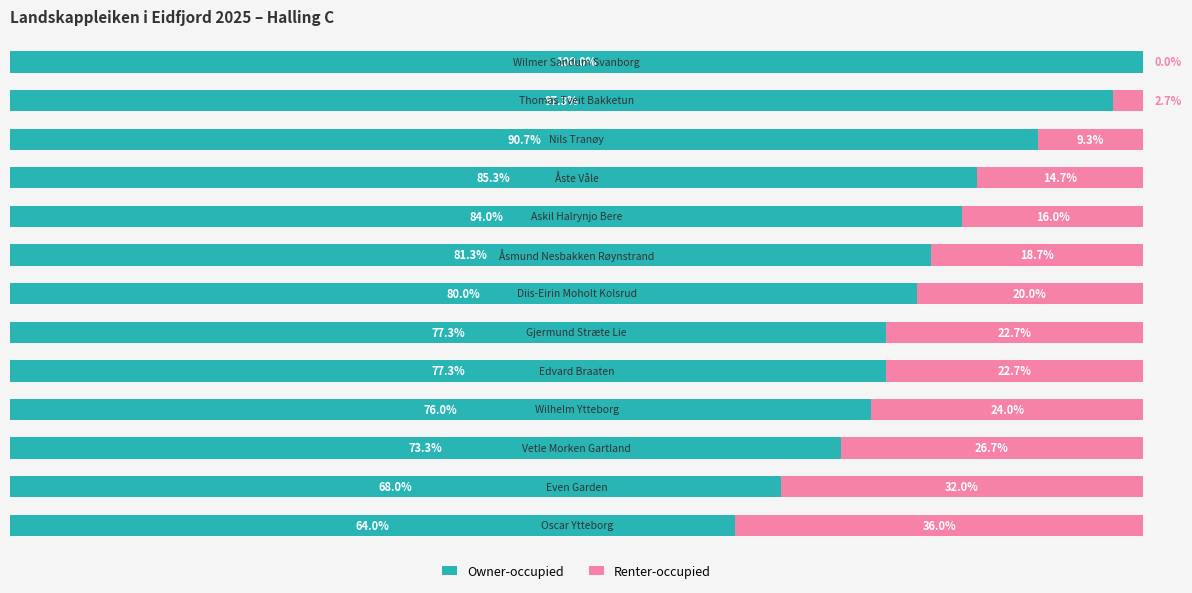

Rank the series by their maximum value, from lowest to highest.

Renter-occupied, Owner-occupied